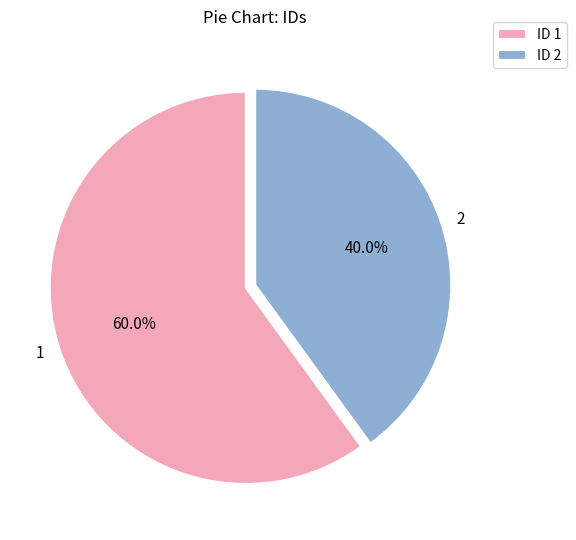

What is the majority slice?

1